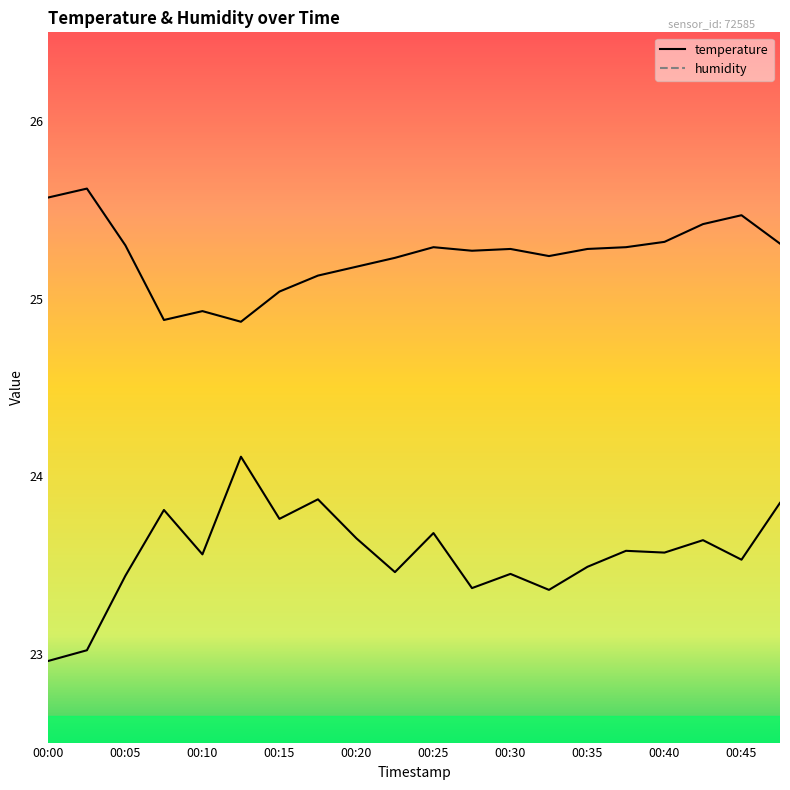

The temperature series shows 7.2 at 00:23. True or false?

False